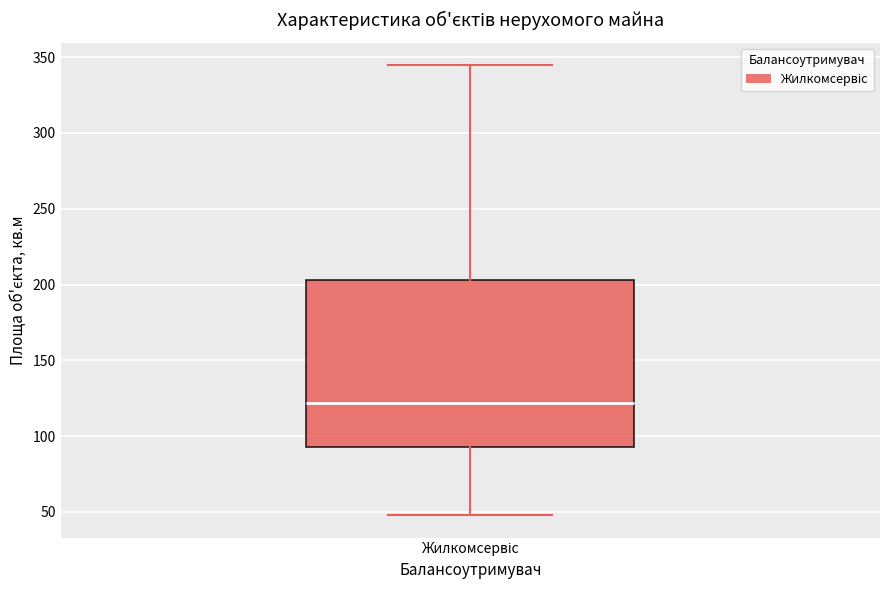

Where does the lower whisker of the box for Жилкомсервіс end on the y-axis? The values are not printed on the chart, so give them approximately, as read against the axis.

50